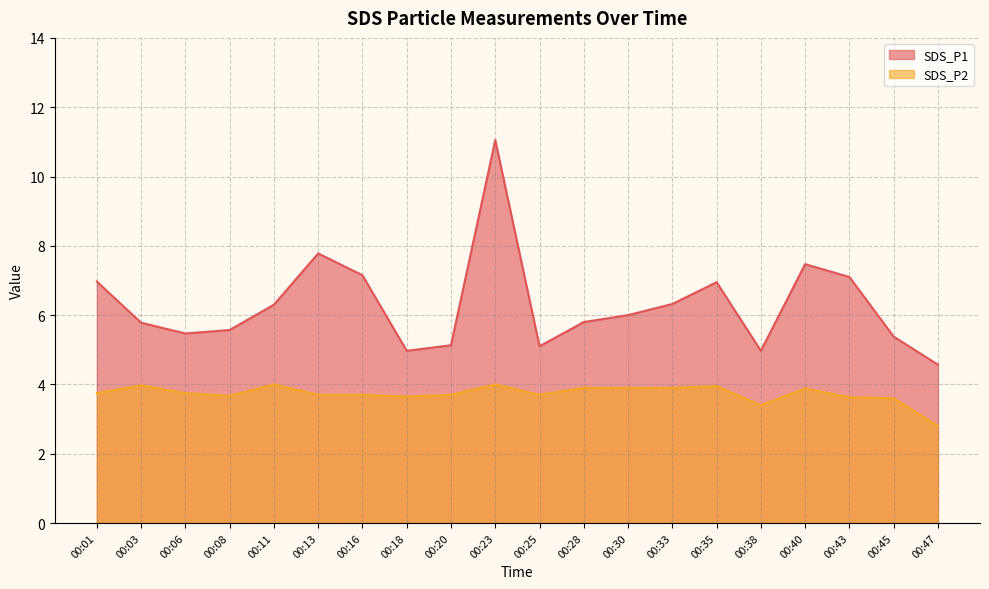

True or false: SDS_P1 has a value of 5.5 at 00:06.

True